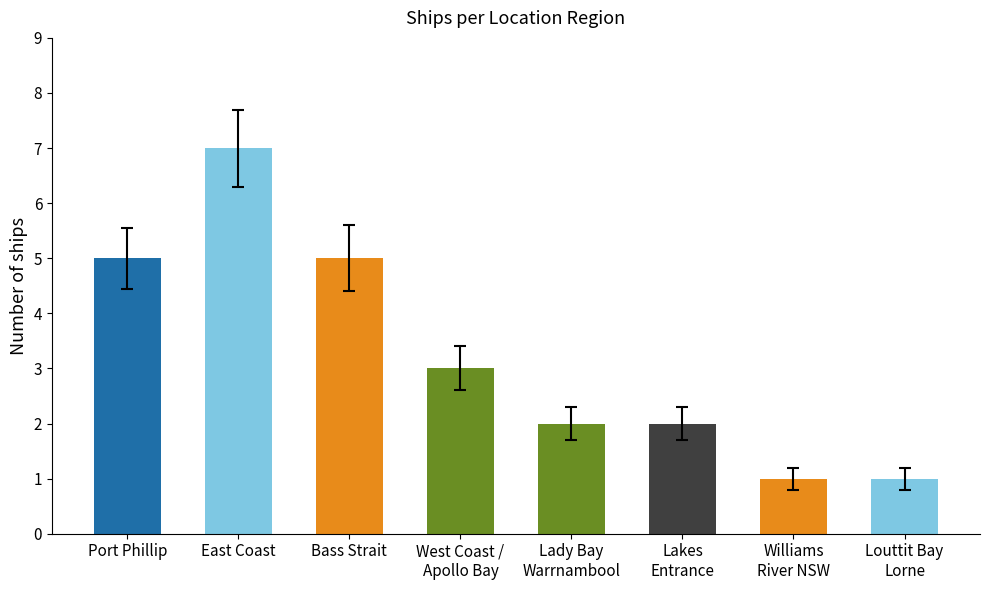

How many data points are less than 3?

4